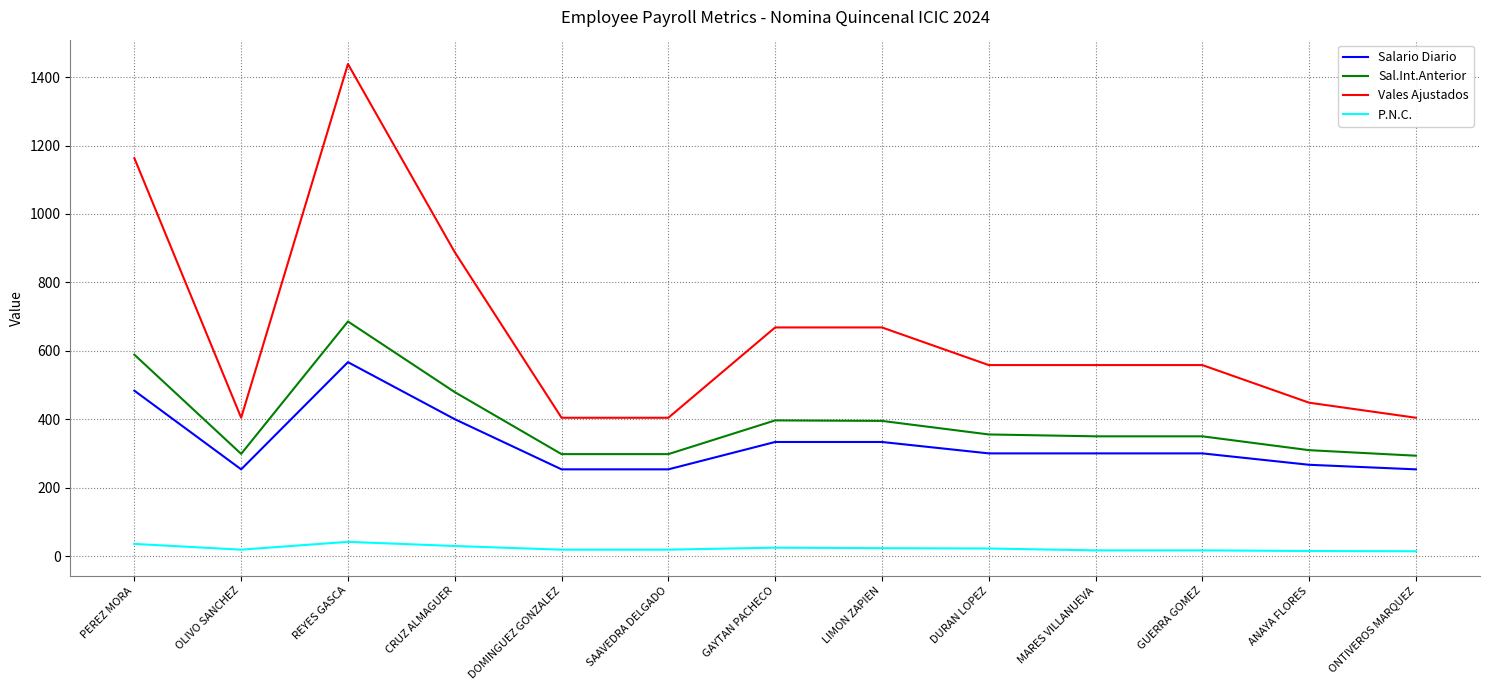

What is the minimum value for Vales Ajustados?

404.2